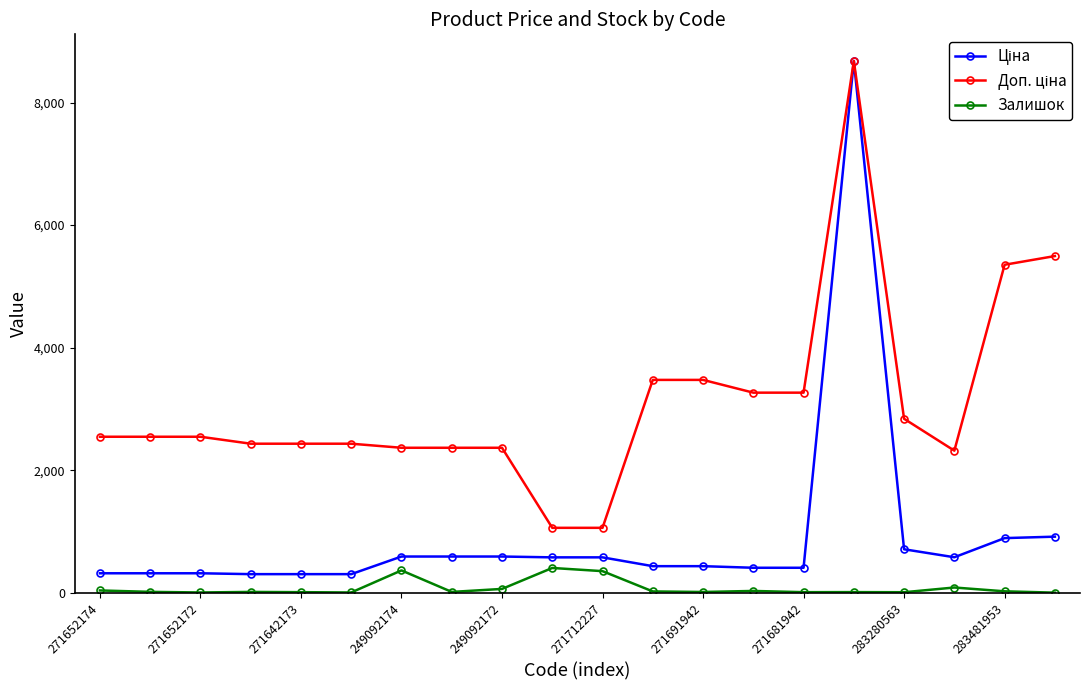

What is the greatest value displayed?

8679.5